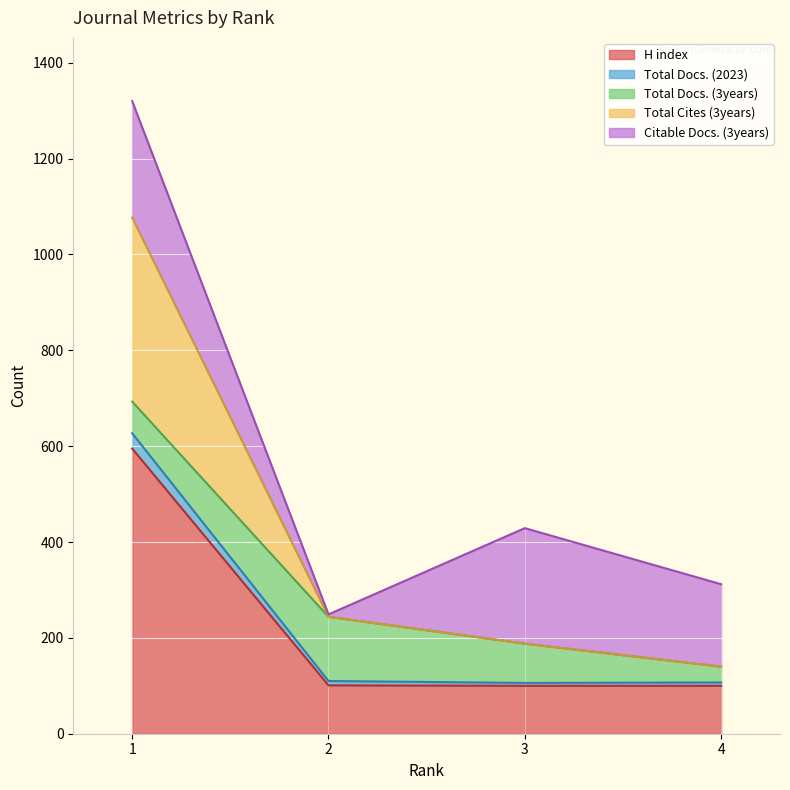

True or false: Total Cites (3years) has more than 0 interior local peaks.

False